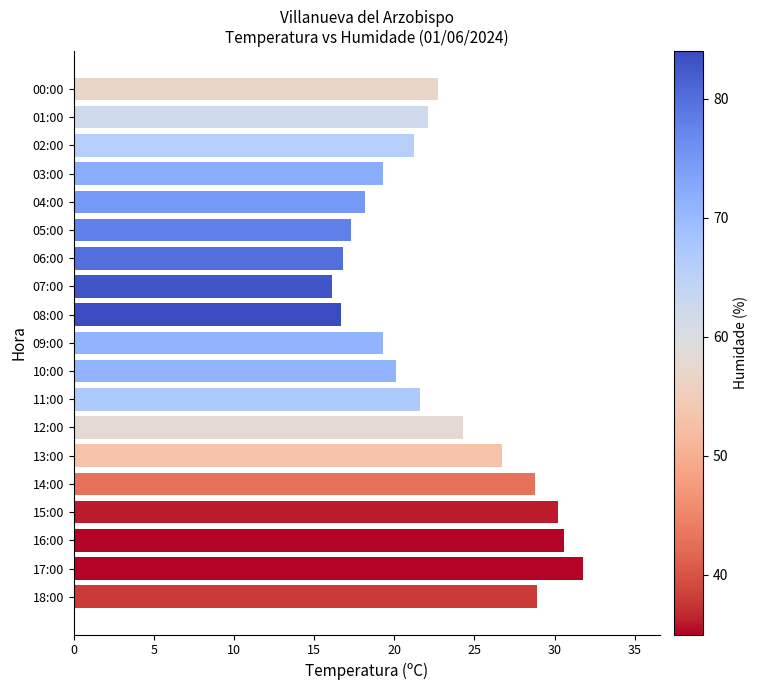

The chart shows a value of 22.7 at 00:00. True or false?

True